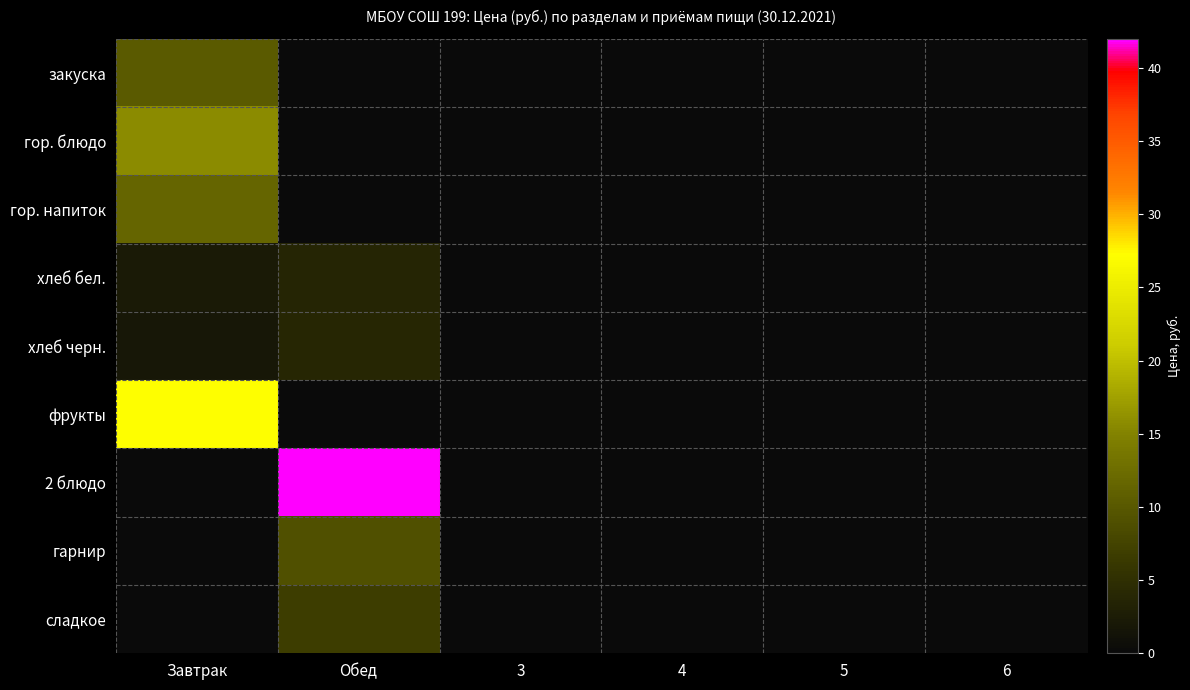

Reading left to right, list all the values displayed in this chart.

закуска: Завтрак=10.2	Обед=0.0	3=0.0	4=0.0	5=0.0	6=0.0
гор. блюдо: Завтрак=15.6	Обед=0.0	3=0.0	4=0.0	5=0.0	6=0.0
гор. напиток: Завтрак=11.6	Обед=0.0	3=0.0	4=0.0	5=0.0	6=0.0
хлеб бел.: Завтрак=2.2	Обед=3.6	3=0.0	4=0.0	5=0.0	6=0.0
хлеб черн.: Завтрак=2.0	Обед=3.9	3=0.0	4=0.0	5=0.0	6=0.0
фрукты: Завтрак=27.2	Обед=0.0	3=0.0	4=0.0	5=0.0	6=0.0
2 блюдо: Завтрак=0.0	Обед=42.0	3=0.0	4=0.0	5=0.0	6=0.0
гарнир: Завтрак=0.0	Обед=9.1	3=0.0	4=0.0	5=0.0	6=0.0
сладкое: Завтрак=0.0	Обед=6.8	3=0.0	4=0.0	5=0.0	6=0.0